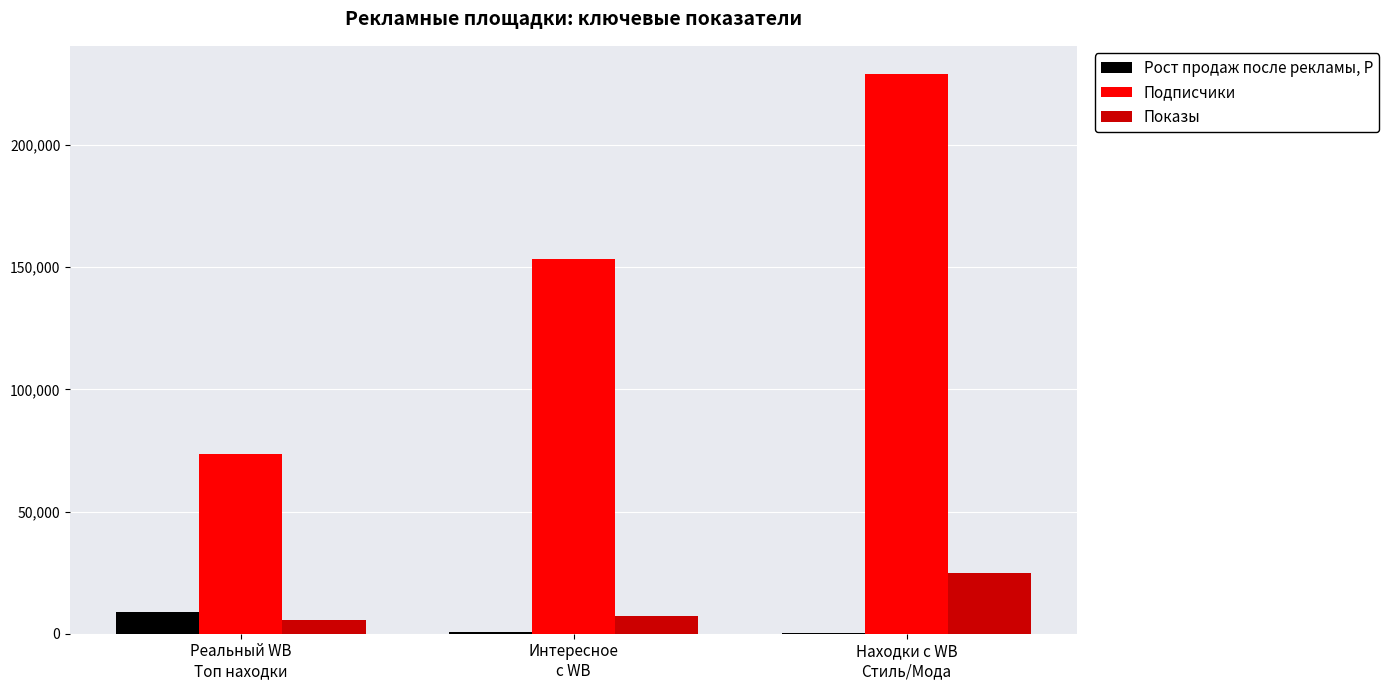

At which category is the sum across all series the highest?

Находки с WB
Стиль/Мода